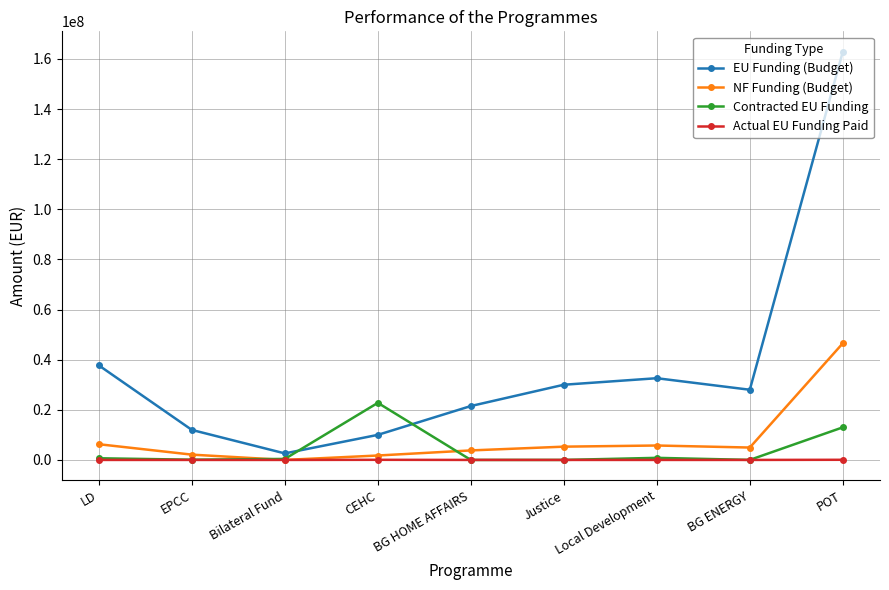

How many values in the NF Funding (Budget) series are below 4941176?

4